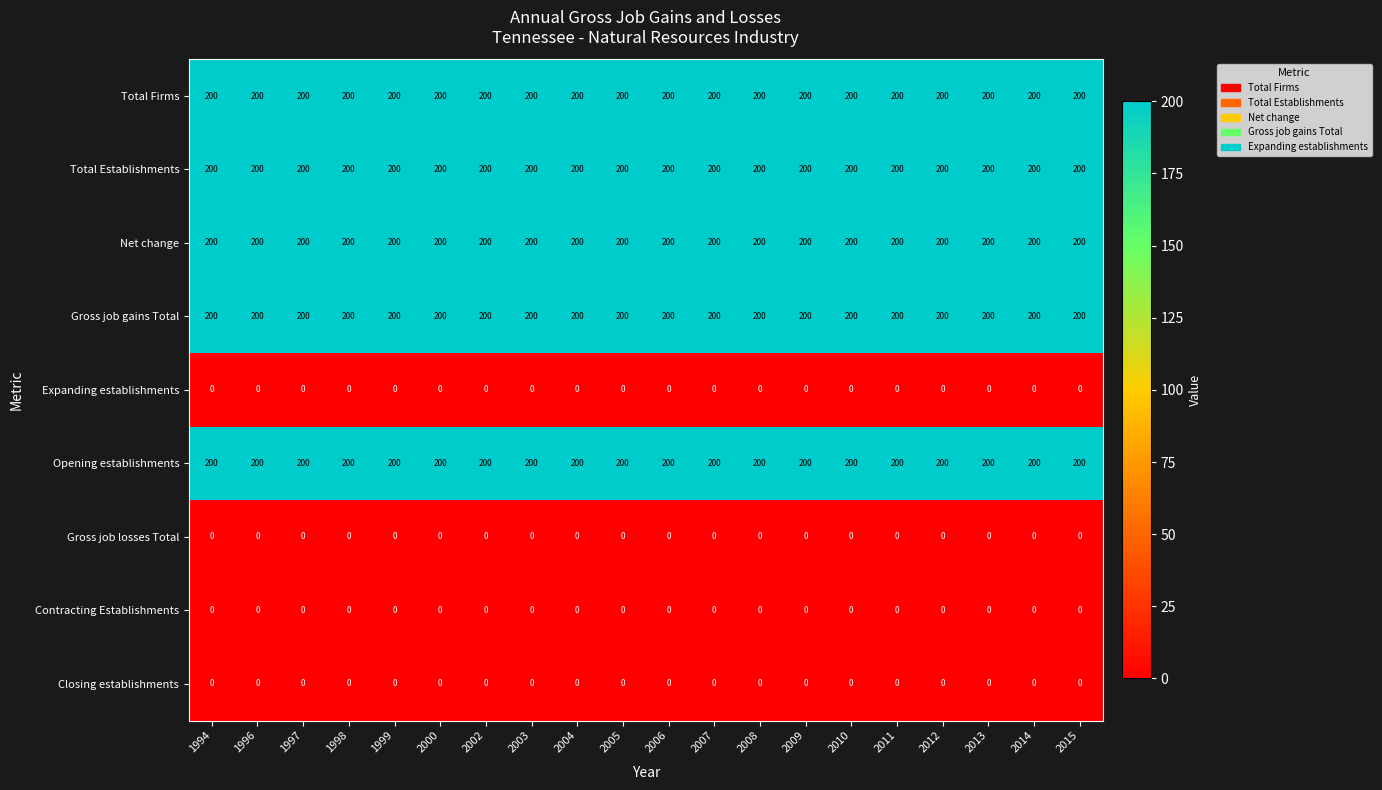

What is the approximate value of Net change at 2012?

200